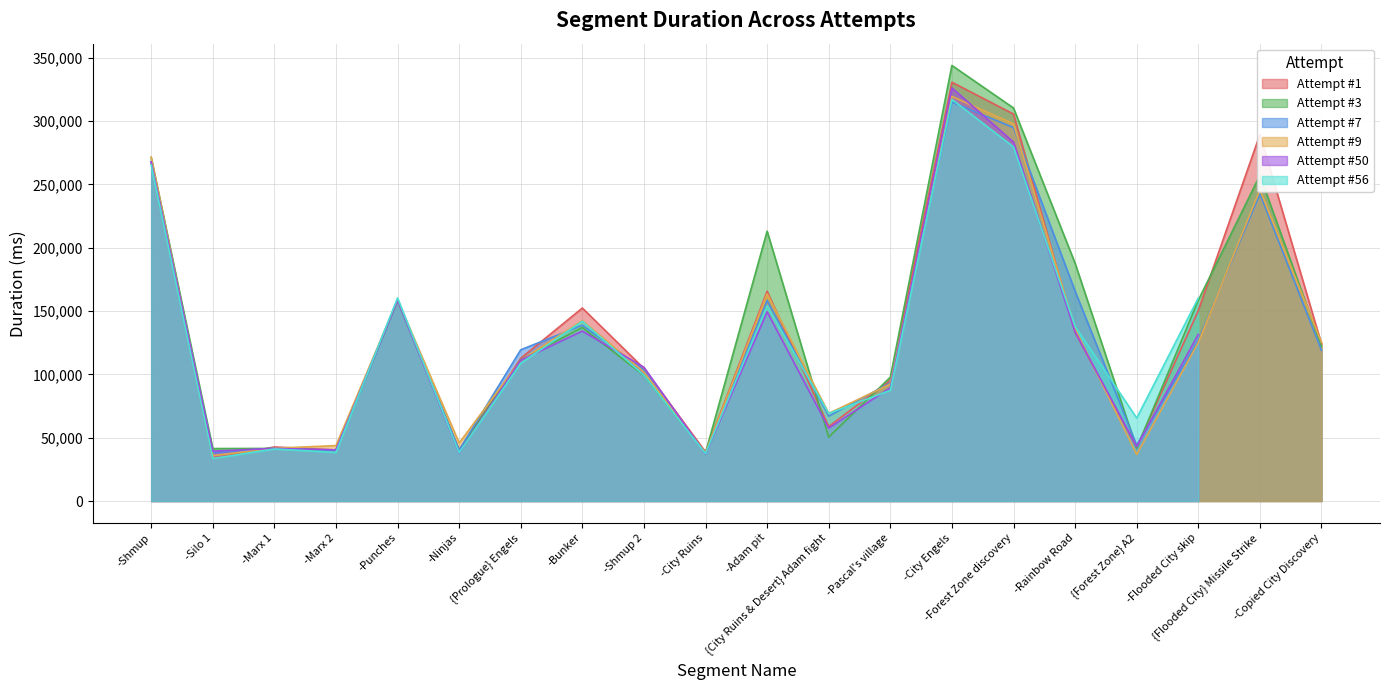

At how many categories does at least one series exceed 323912?

1